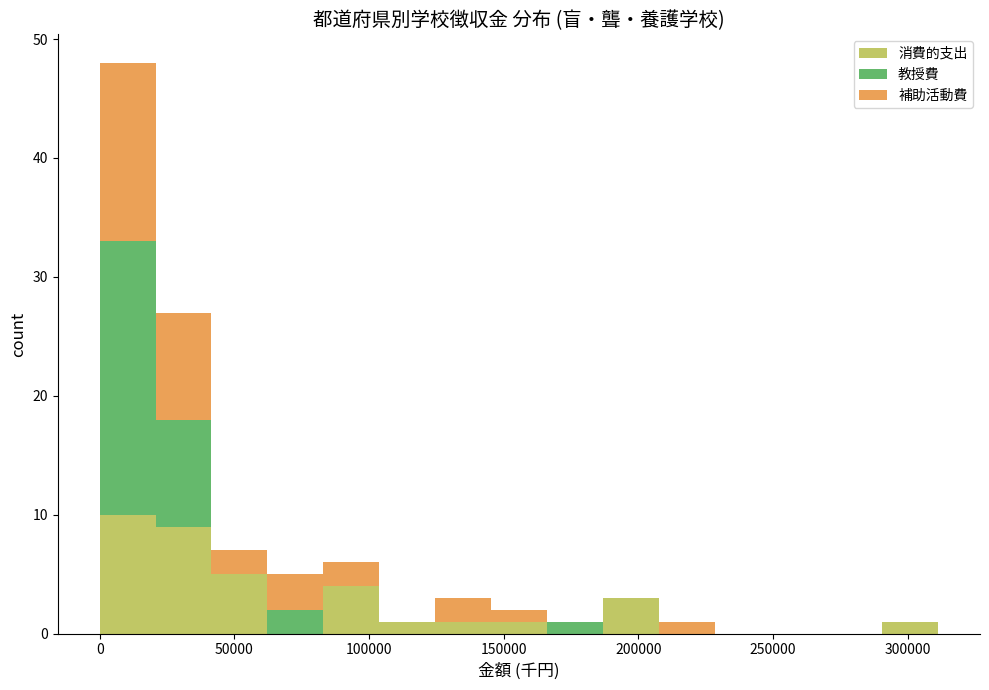

Reading left to right, transcribe this chart: for each stacked bar, give the range it covers on the x-axis and its total height. Neither the bar edges nor the heights are printed on the chart, so give them approximately, as read against the axes.

0 to 20000: 48
20000 to 40000: 27
40000 to 60000: 7
60000 to 85000: 5
85000 to 105000: 6
105000 to 125000: 1
125000 to 145000: 3
145000 to 165000: 2
165000 to 185000: 1
185000 to 210000: 3
210000 to 230000: 1
230000 to 250000: 0
250000 to 270000: 0
270000 to 290000: 0
290000 to 310000: 1